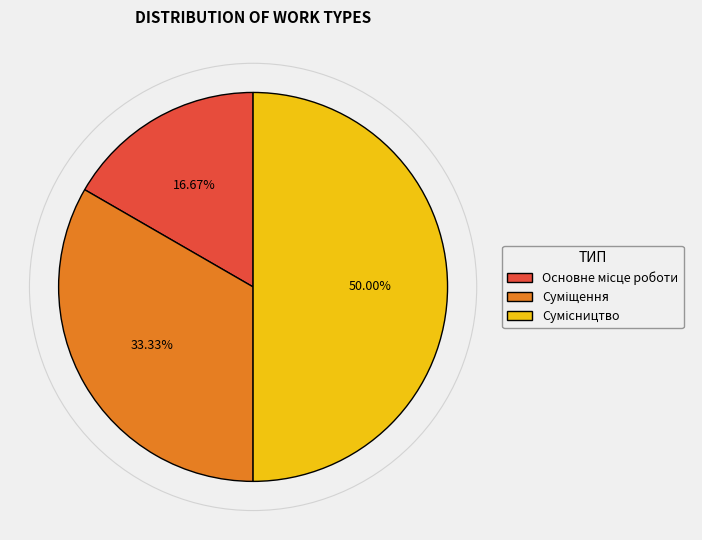

To the nearest percent, what portion does Суміщення represent?

33%